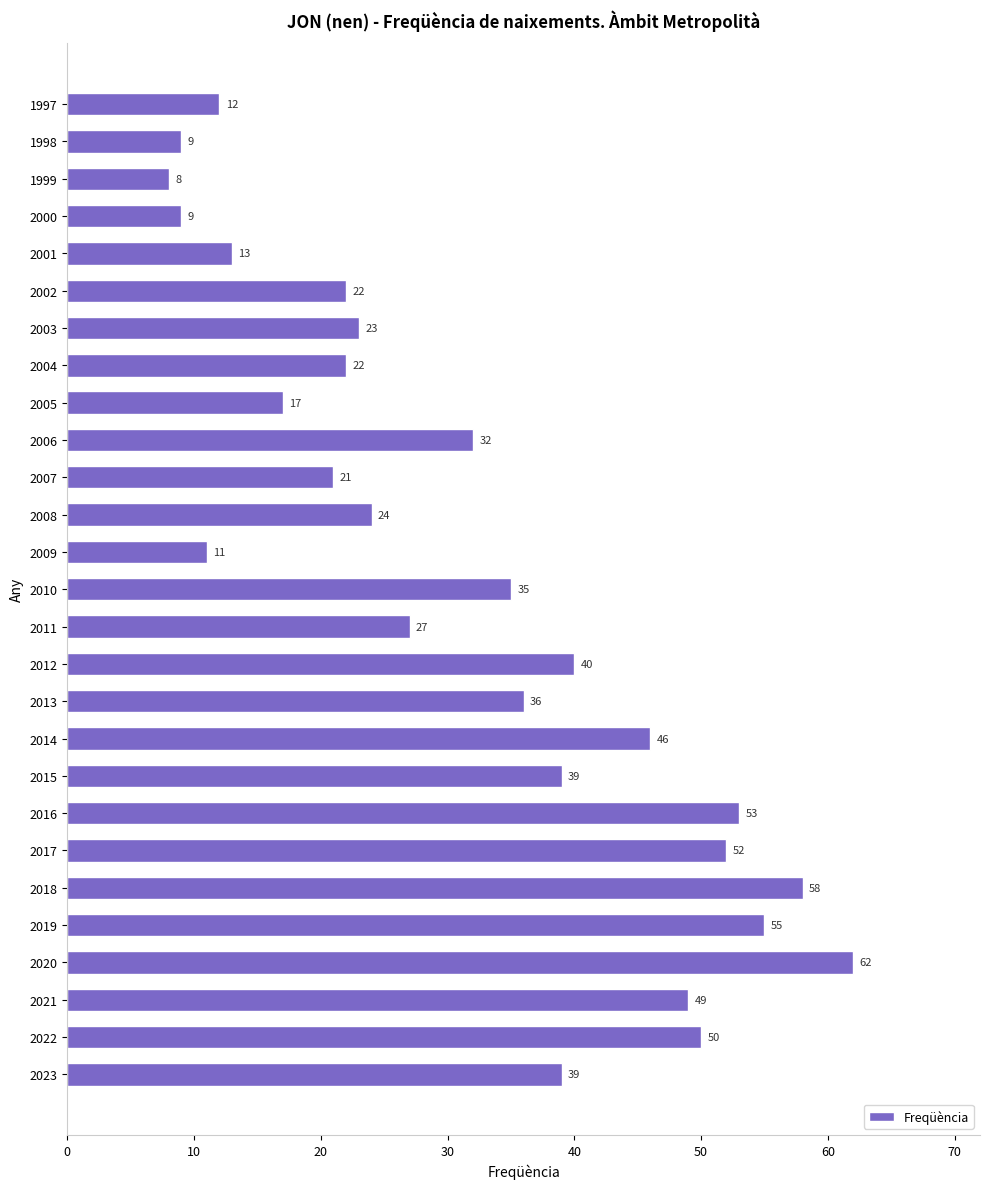

Reading bottom to top, list all the values displayed in this chart.

2023=39	2022=50	2021=49	2020=62	2019=55	2018=58	2017=52	2016=53	2015=39	2014=46	2013=36	2012=40	2011=27	2010=35	2009=11	2008=24	2007=21	2006=32	2005=17	2004=22	2003=23	2002=22	2001=13	2000=9	1999=8	1998=9	1997=12